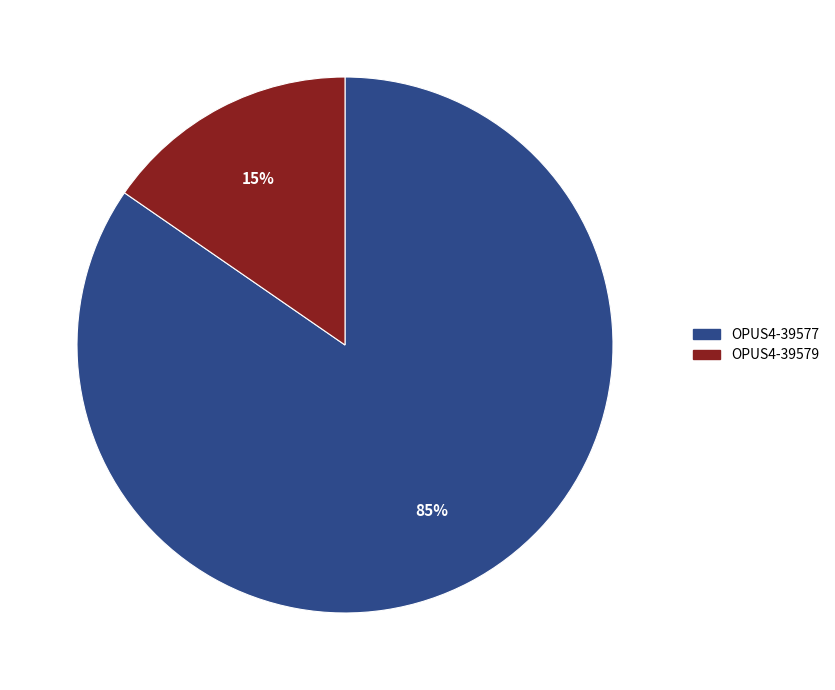

To the nearest percent, what portion does OPUS4-39579 represent?

15%